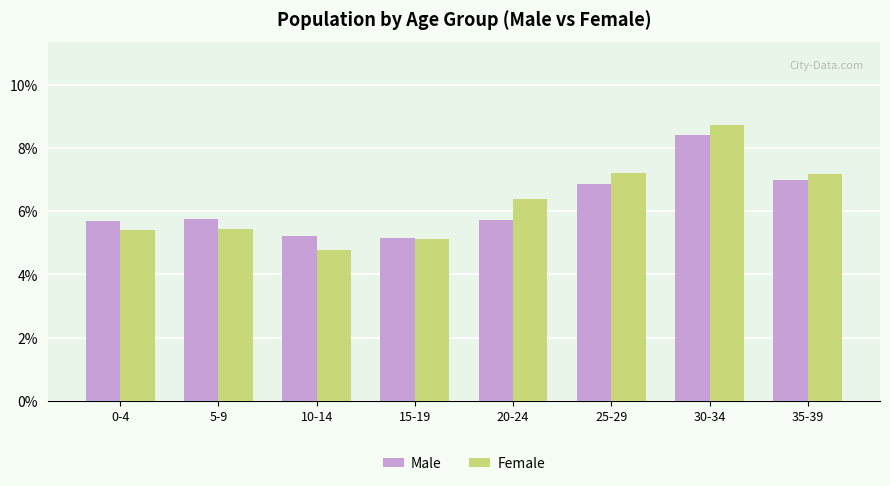

Which series changed the most between 15-19 and 20-24?

Female